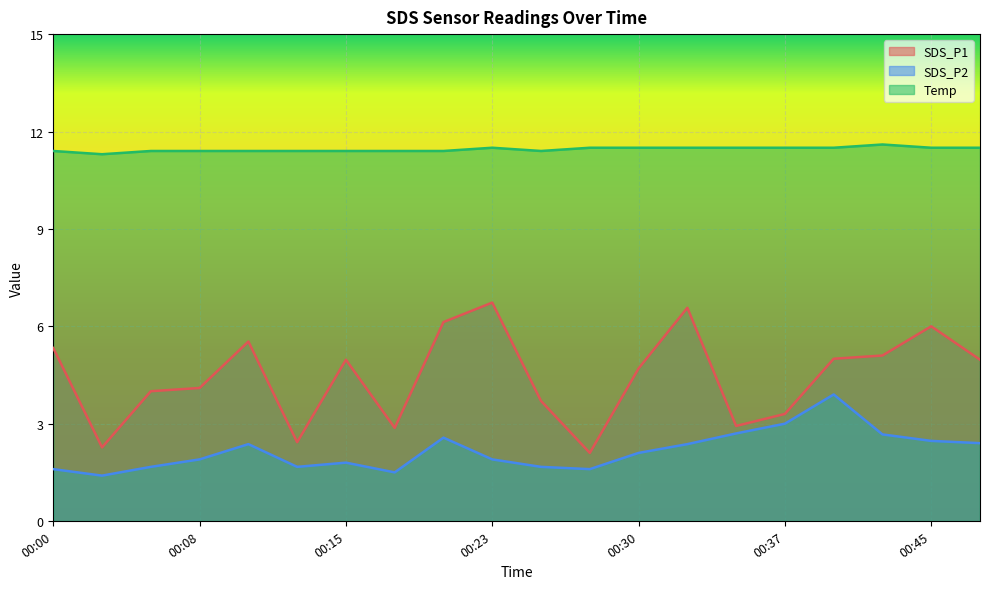

What is the highest value of the SDS_P2 series?

3.9